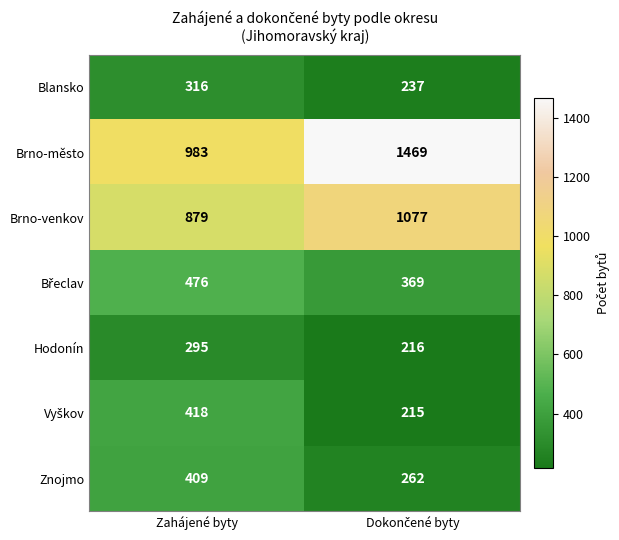

Which series has the largest total across all categories?

Brno-město